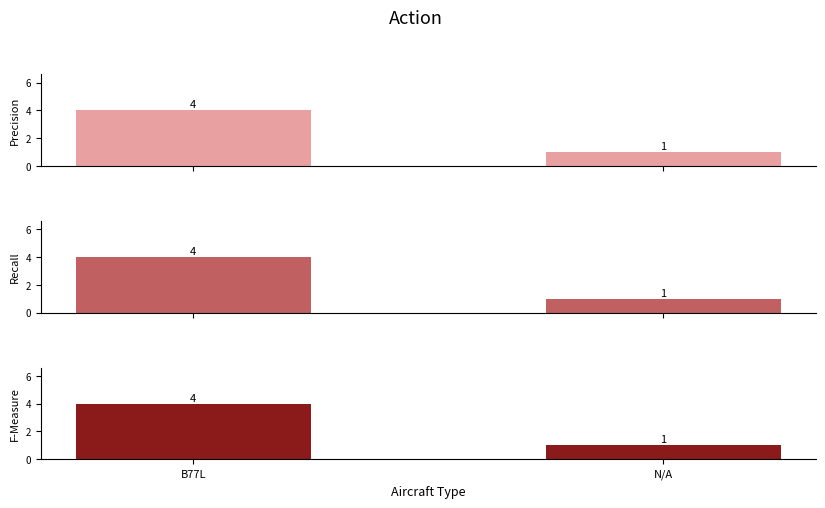

Which series has the largest range (max minus min)?

Precision